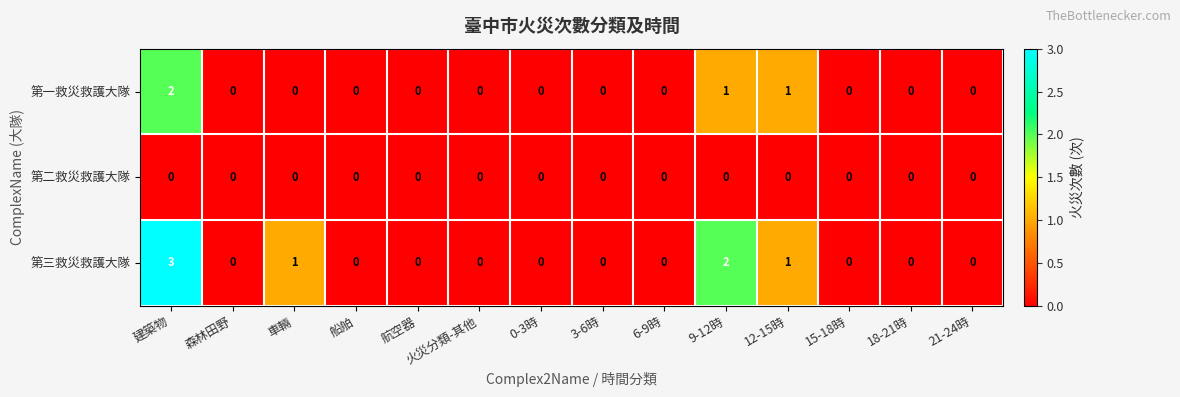

What is the greatest value displayed?

3